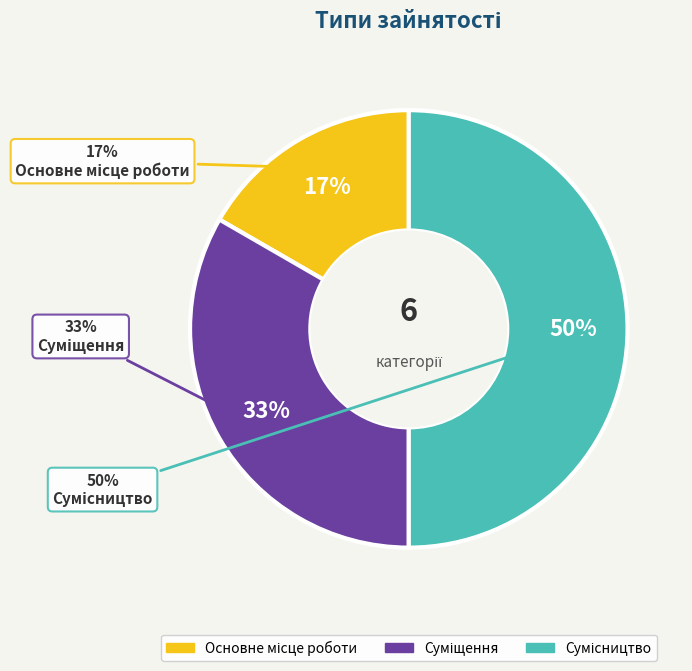

What is the largest slice in the pie chart?

Сумісництво